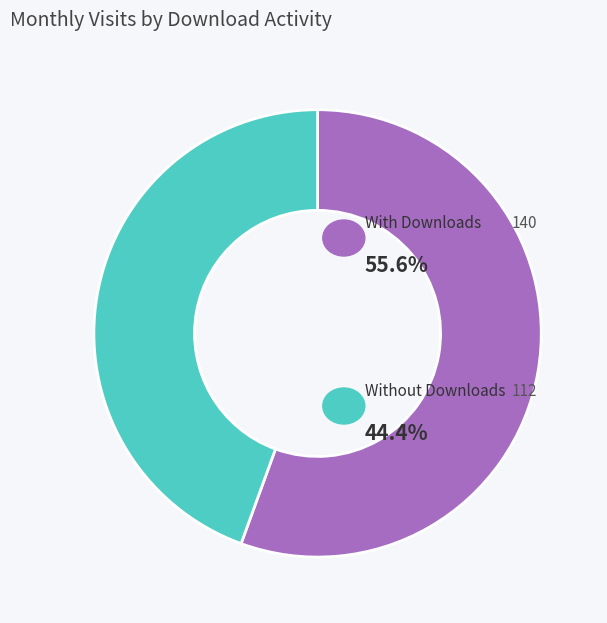

Does any single category account for the majority?

Yes